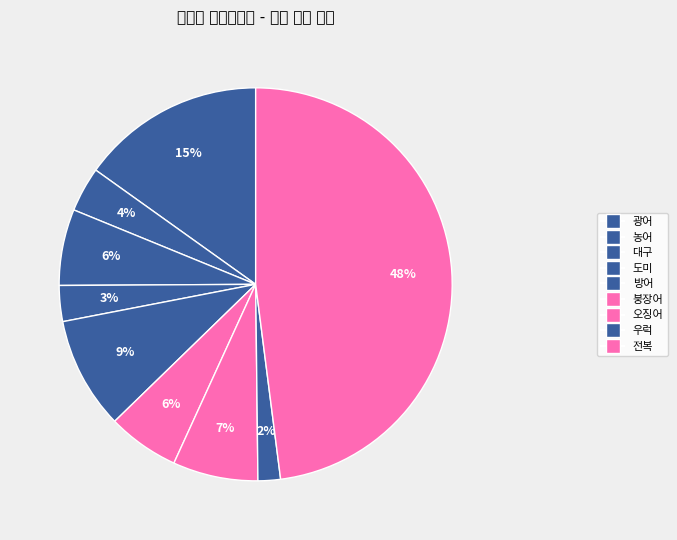

How many slices are in this pie chart?

9